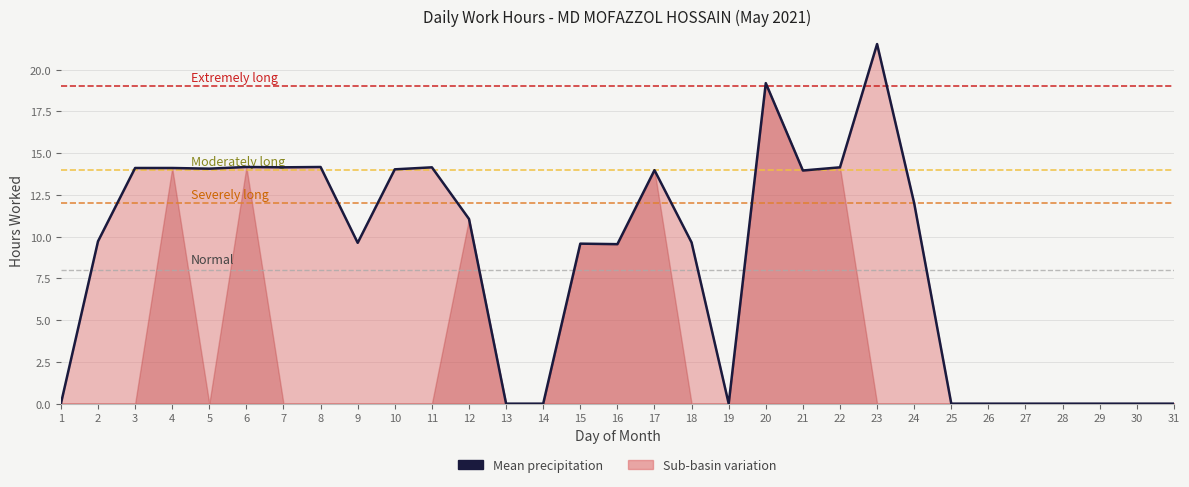

True or false: there are more than 1 points higher than both neighbors.

True